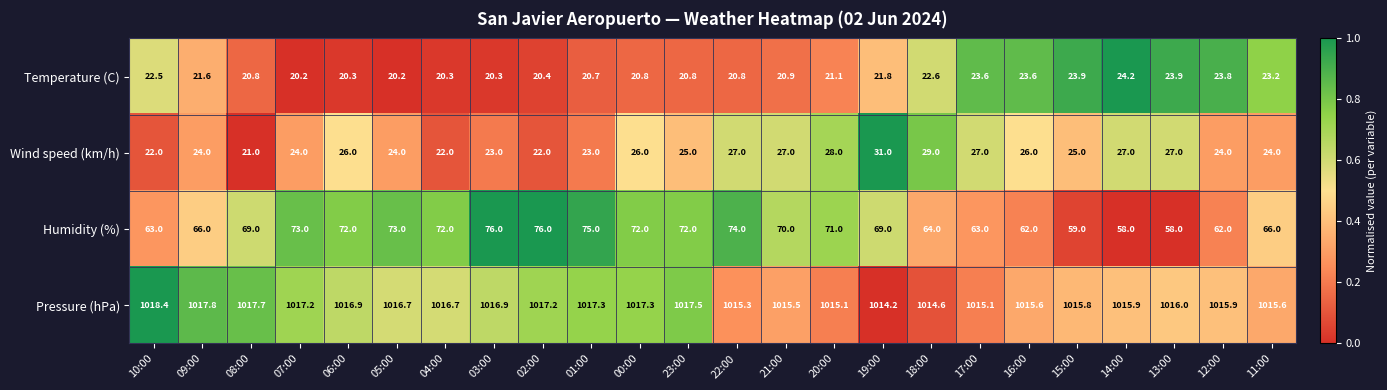

What is the sum of the Humidity (%) values at 09:00 and 06:00?

138.0